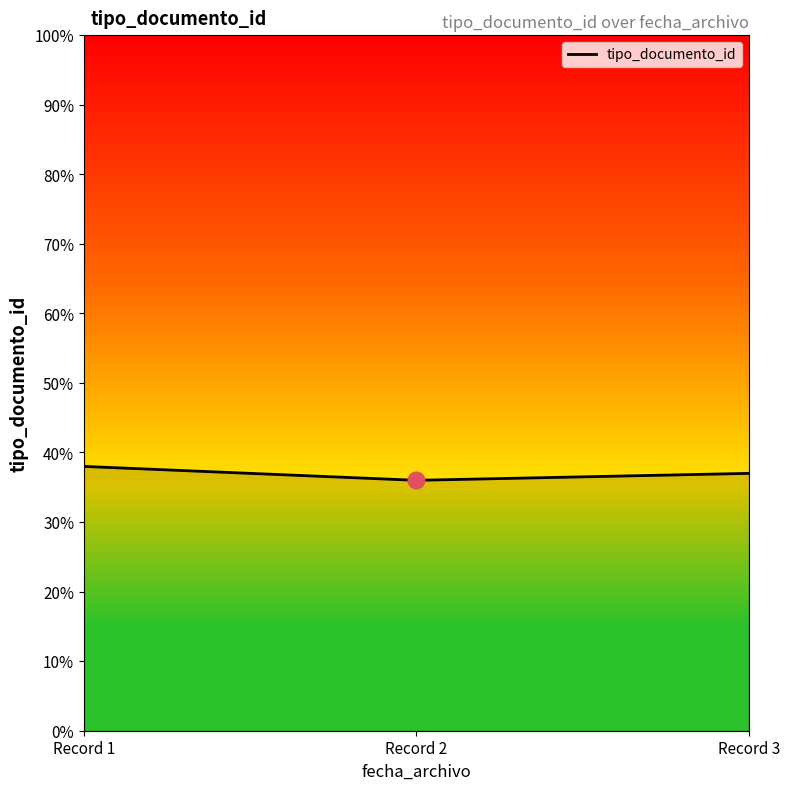

What is the average value?

37